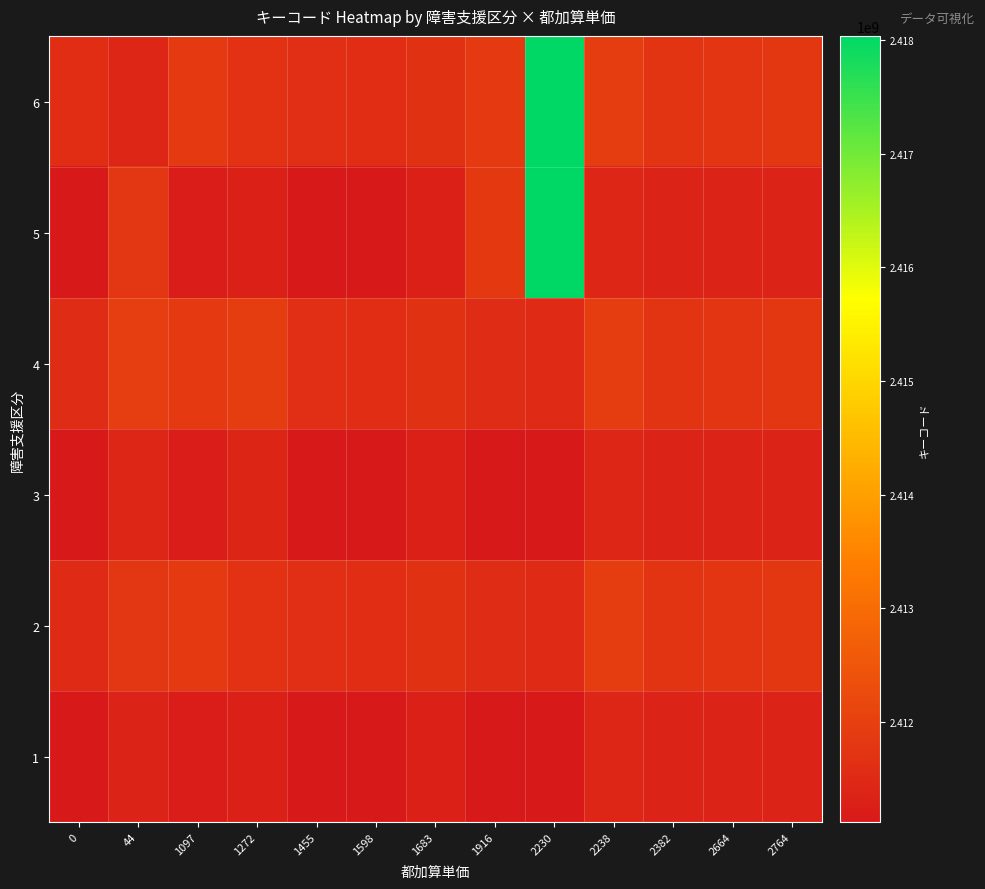

Reading left to right, transcribe all the data shown in this chart.

1: 0=2411116012	44=2411351012	1097=2411222012	1272=2411325012	1455=2411143012	1598=2411134012	1683=2411316012	1916=2411125012	2230=2411116012	2238=2411422012	2382=2411334012	2664=2411343012	2764=2411352012
2: 0=2411526012	44=2411791012	1097=2411852012	1272=2411705012	1455=2411613012	1598=2411584012	1683=2411676012	1916=2411555012	2230=2411526012	2238=2411942012	2382=2411734012	2664=2411763012	2764=2411792012
3: 0=2411125012	44=2411431012	1097=2411222012	1272=2411413012	1455=2411143012	1598=2411134012	1683=2411316012	1916=2411125012	2230=2411116012	2238=2411422012	2382=2411334012	2664=2411343012	2764=2411352012
4: 0=2411555012	44=2411971012	1097=2411852012	1272=2411913012	1455=2411613012	1598=2411584012	1683=2411676012	1916=2411555012	2230=2411526012	2238=2411942012	2382=2411734012	2664=2411763012	2764=2411792012
5: 0=2411134012	44=2411791012	1097=2411222012	1272=2411325012	1455=2411143012	1598=2411134012	1683=2411316012	1916=2411823012	2230=2418016012	2238=2411422012	2382=2411334012	2664=2411343012	2764=2411352012
6: 0=2411584012	44=2411431012	1097=2411852012	1272=2411705012	1455=2411613012	1598=2411584012	1683=2411676012	1916=2411853012	2230=2418036012	2238=2411942012	2382=2411734012	2664=2411763012	2764=2411792012